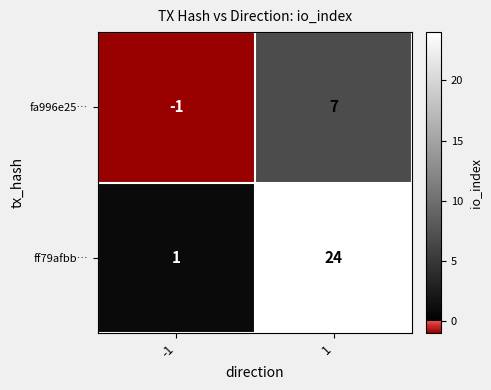

Which series has the widest spread of values?

ff79afbb…